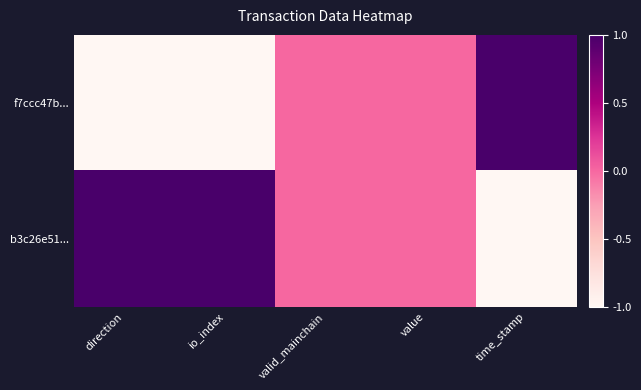

List the series in order of their peak value, highest first.

f7ccc47b..., b3c26e51...